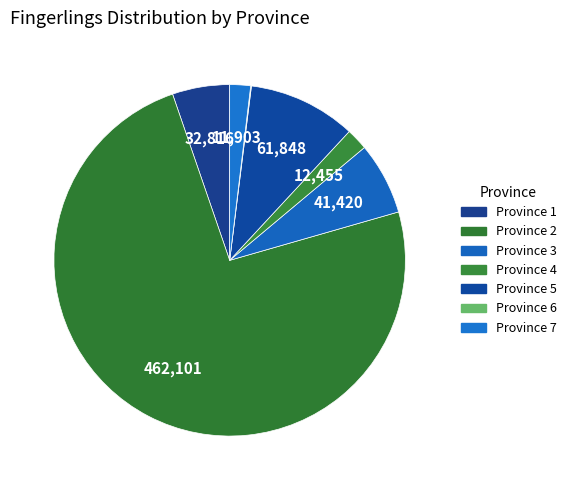

To the nearest percent, what is the difference between the Province 2 and Province 4 slice percentages?

72%